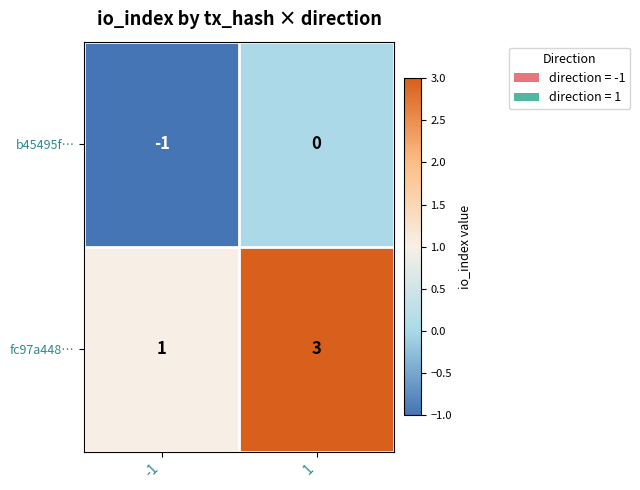

Rank the series by their maximum value, from highest to lowest.

fc97a448…, b45495f…